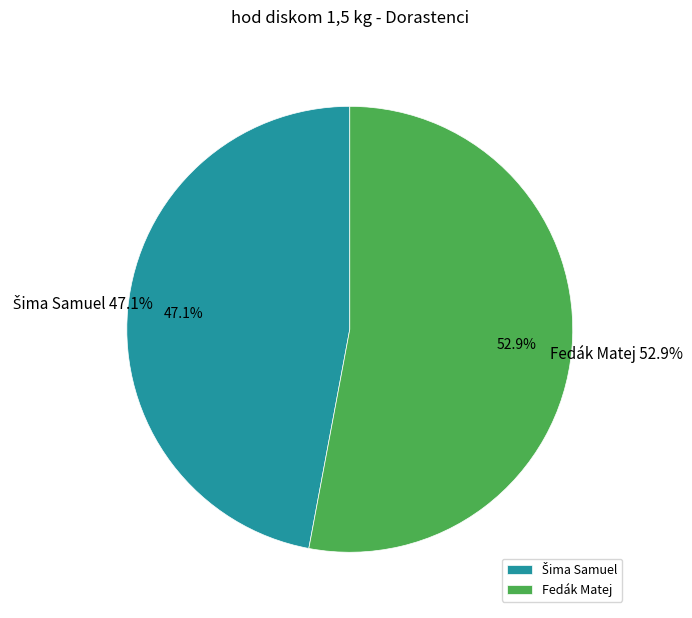

What percentage is the Fedák Matej slice, to the nearest percent?

53%